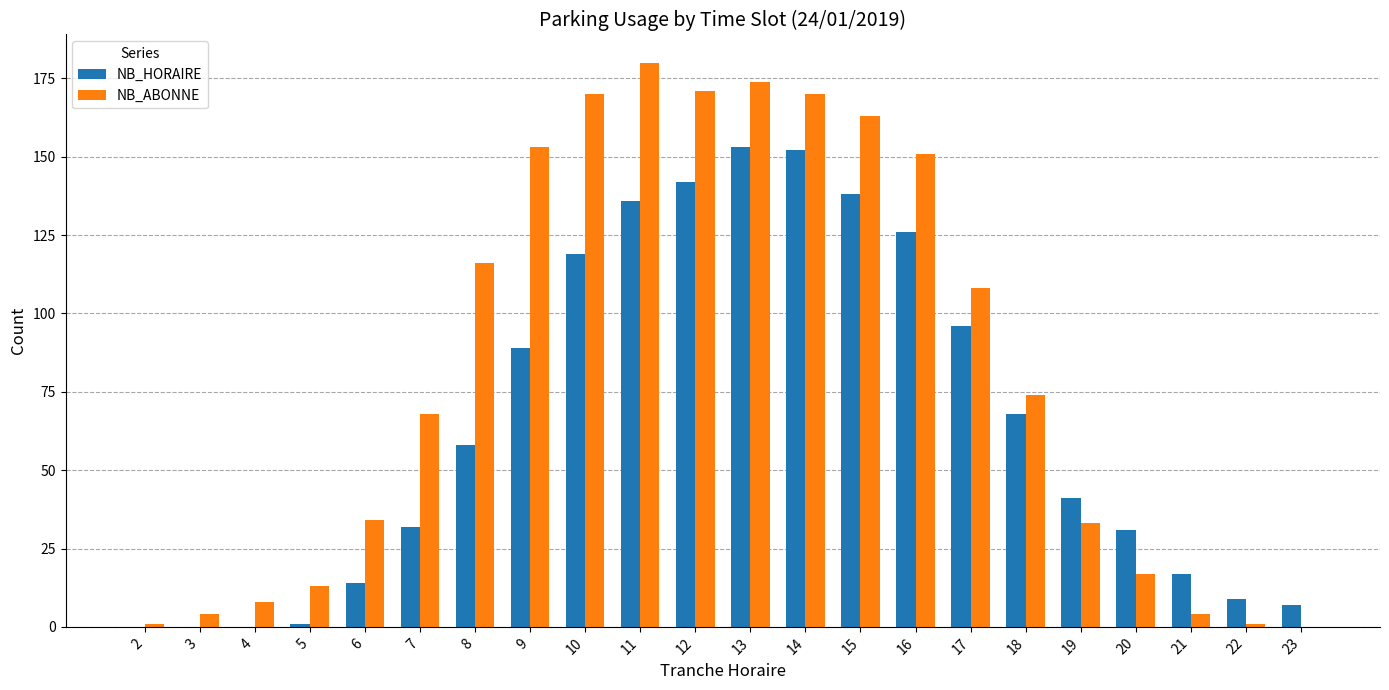

Which series has the largest total across all categories?

NB_ABONNE